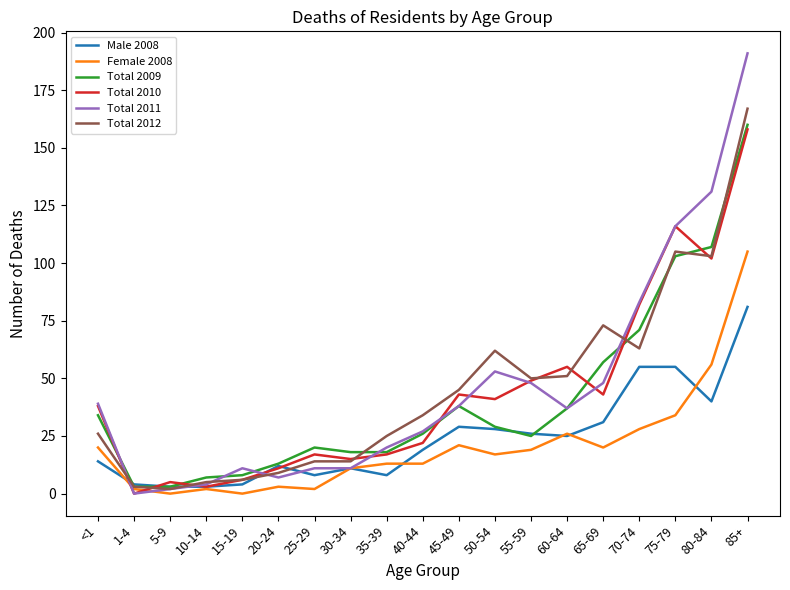

True or false: Male 2008 has a value of 19 at 40-44.

True